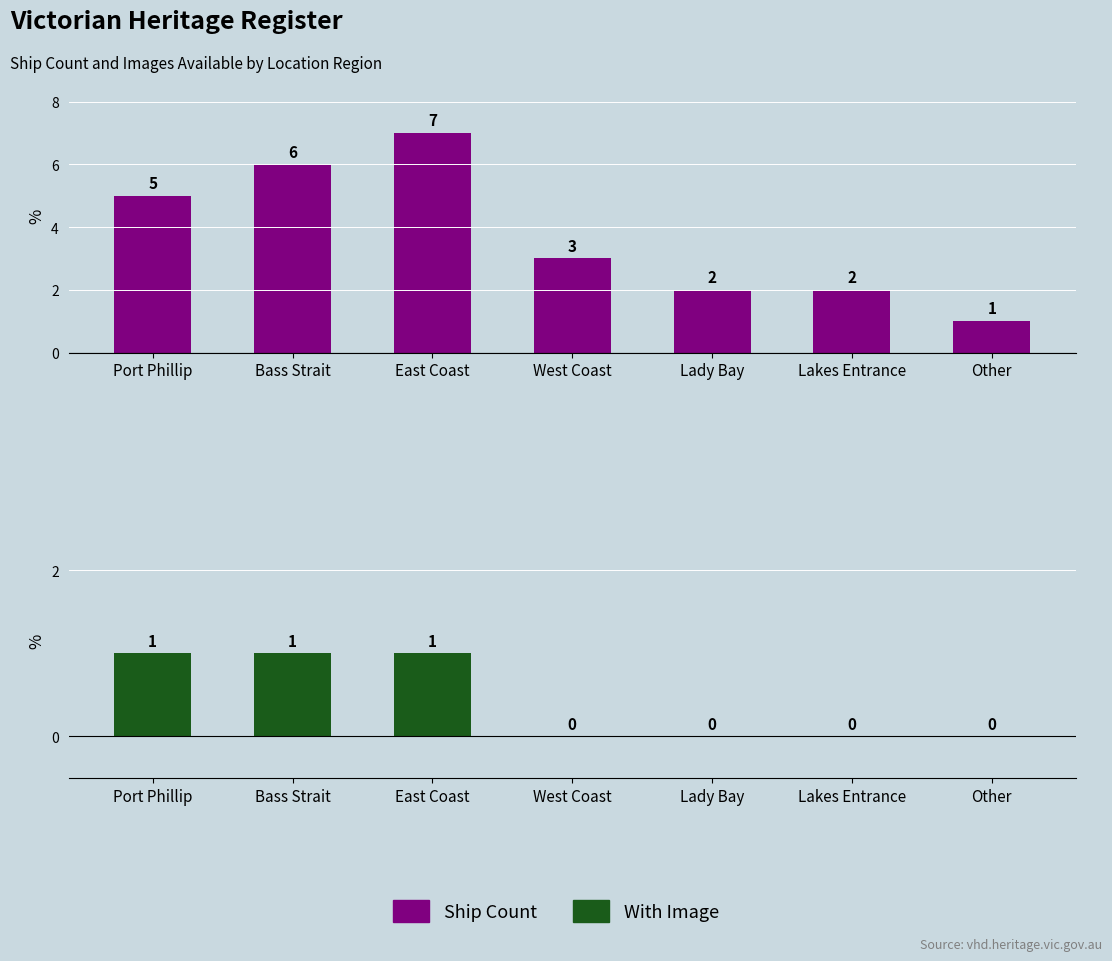

At how many categories does at least one series exceed 1?

6